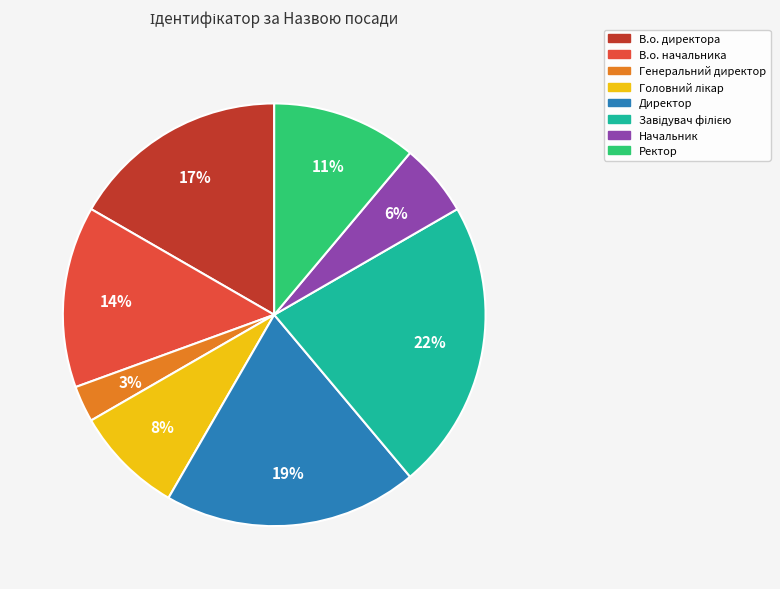

What is the ratio of the value at Начальник to the value at В.о. начальника?

0.4